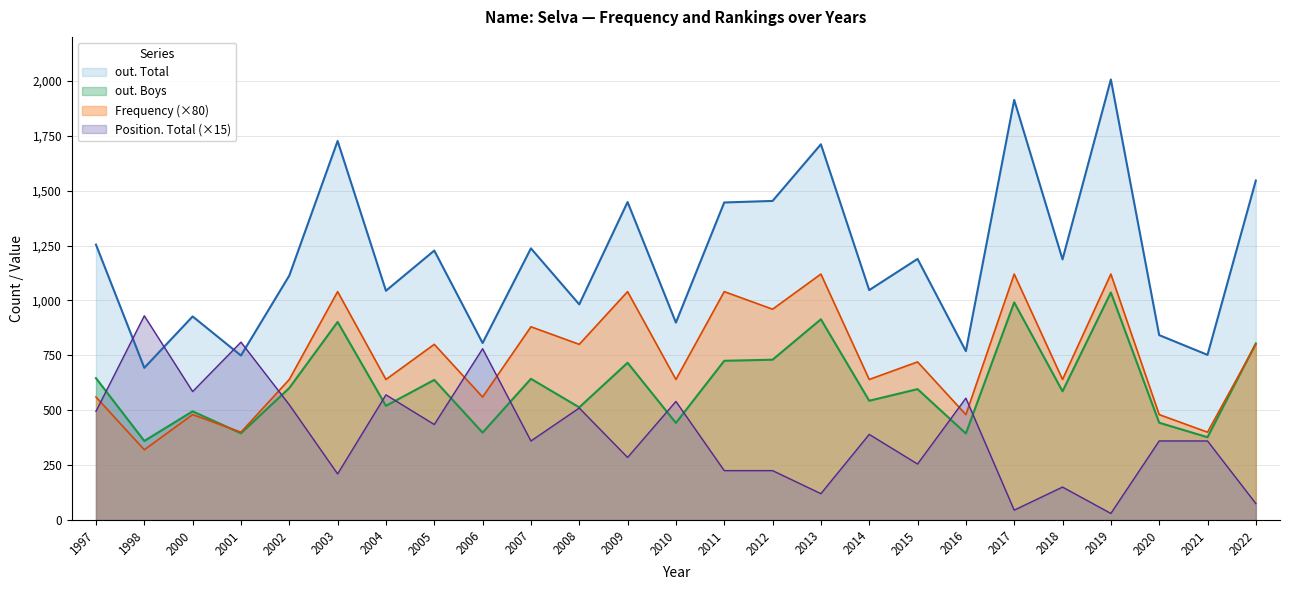

At which category does out. Boys reach its first local valley?

1998